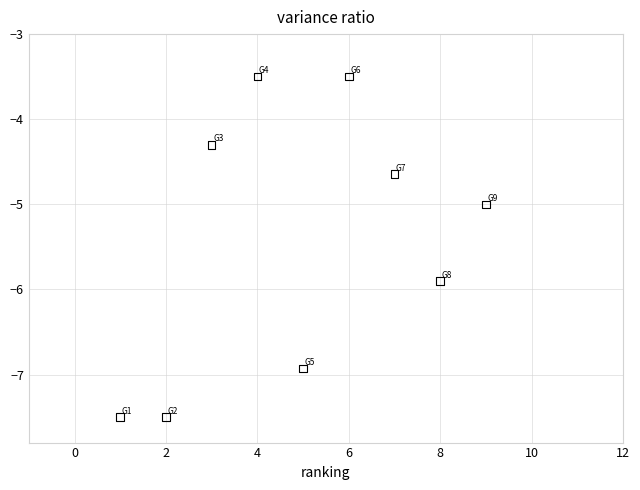

What is the range of Y values (max minus min)?

4.0